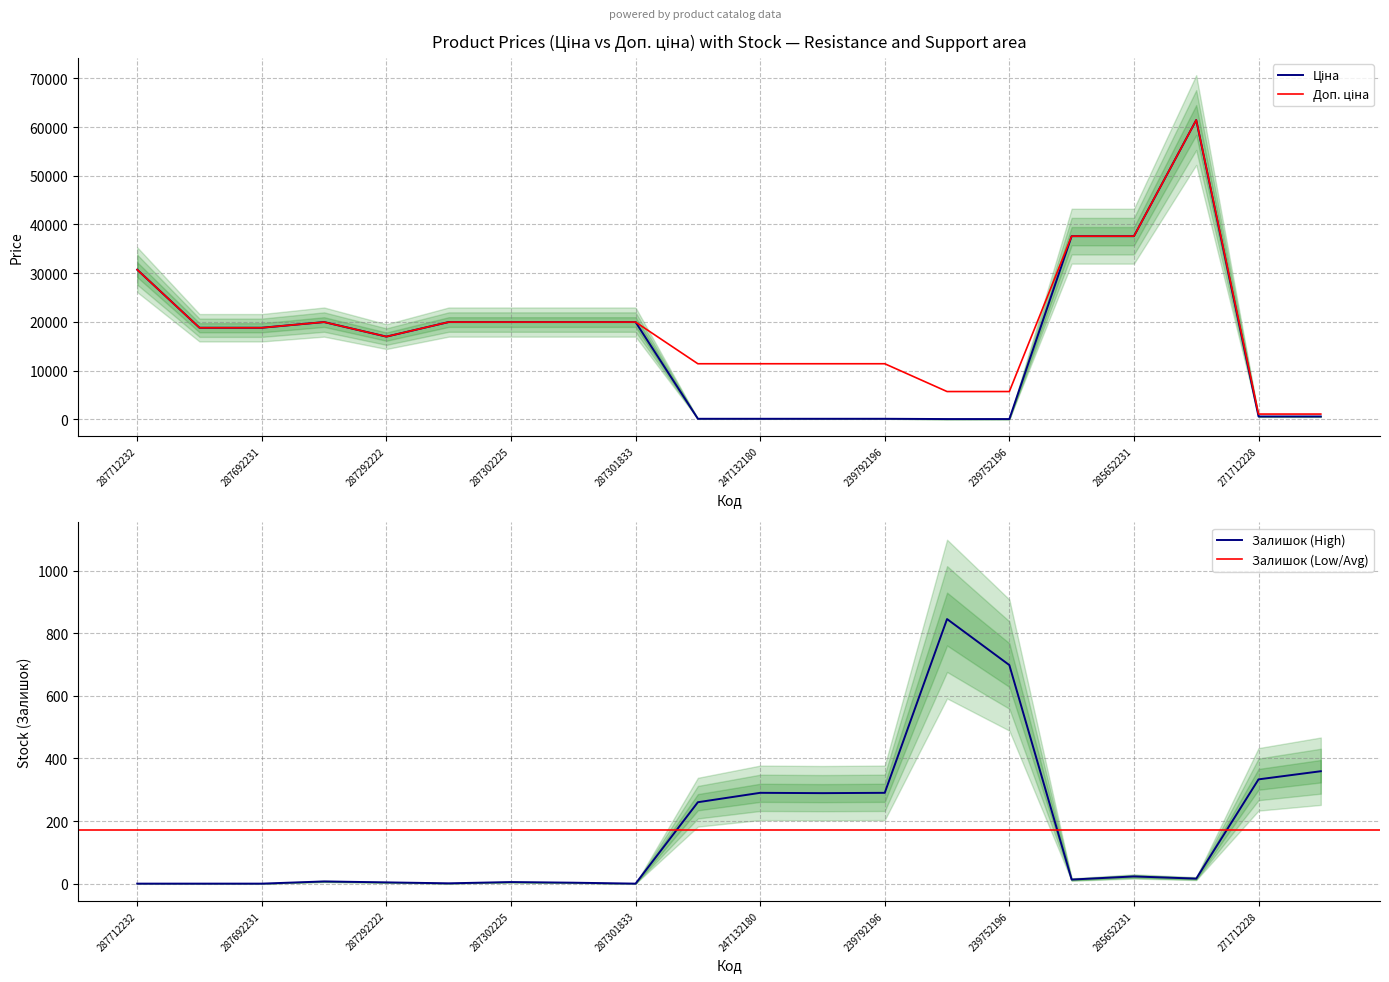

True or false: Доп. ціна and Ціна intersect in this chart.

False